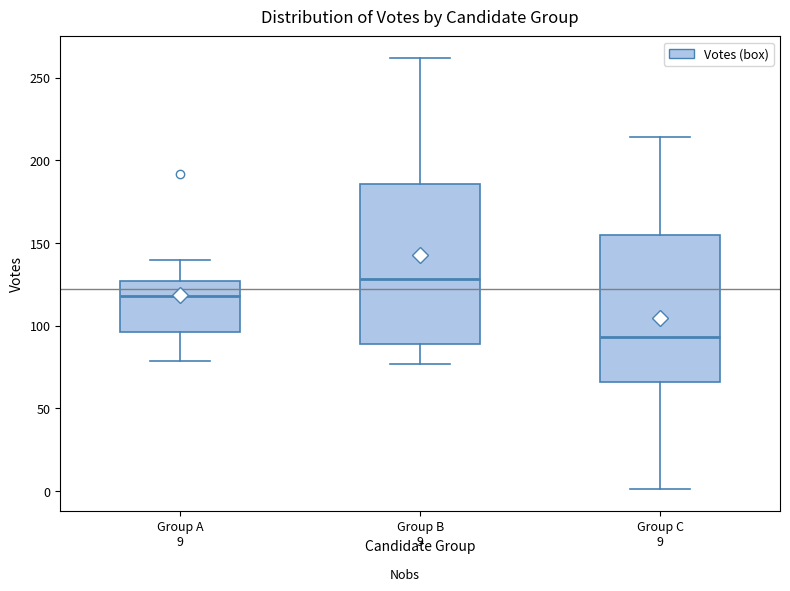

Comparing the boxes themselves (not the whiskers), which one is the tallest?

Group B